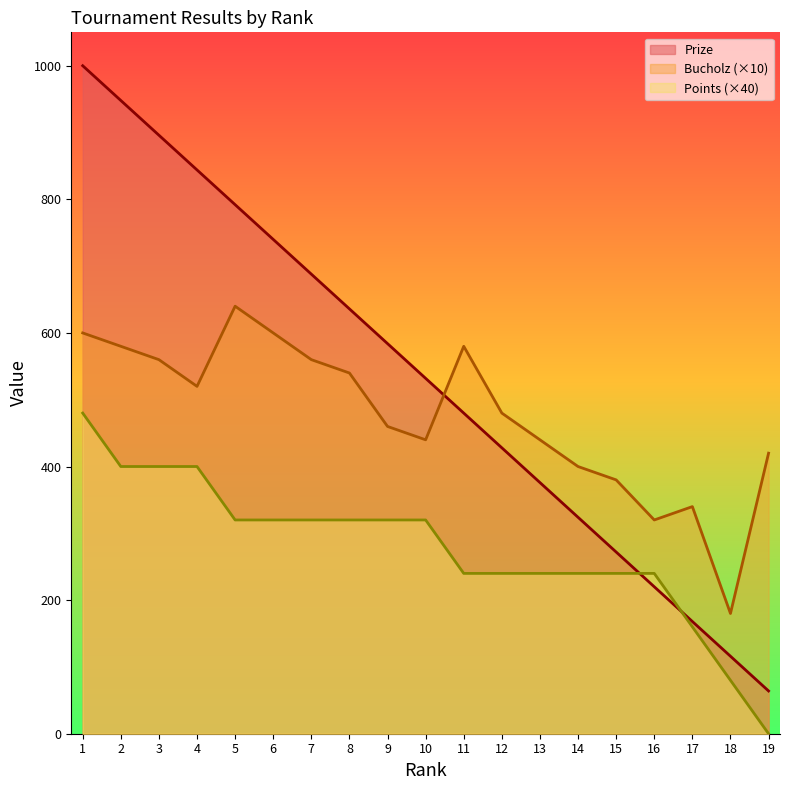

At how many categories does at least one series exceed 459?

12